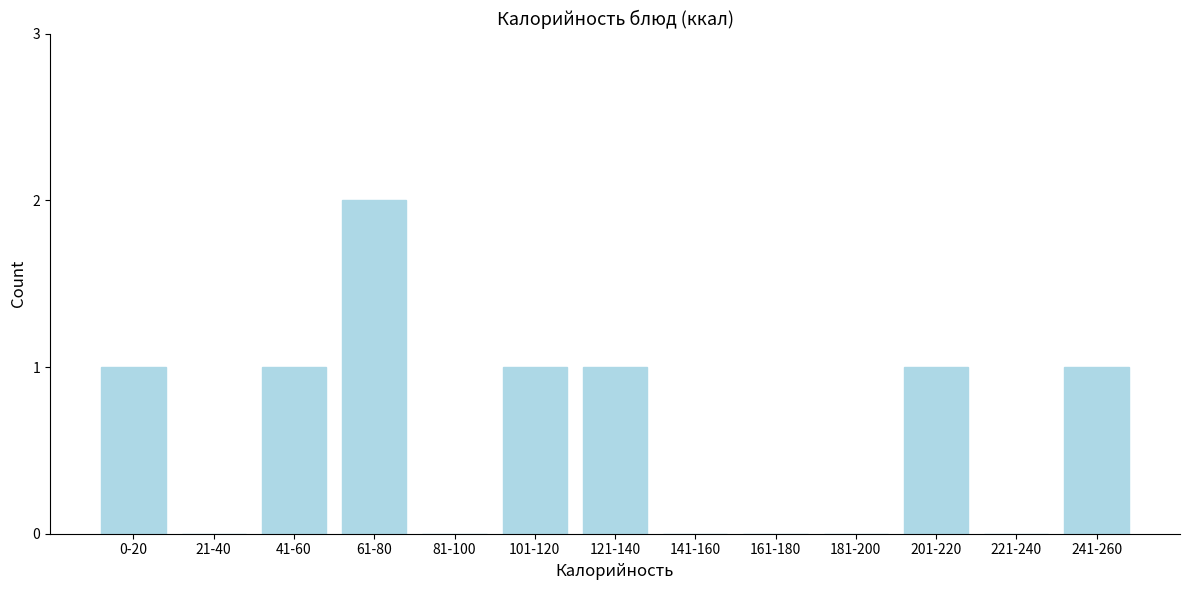

Reading left to right, extract all data points from this chart.

0-20=1	21-40=0	41-60=1	61-80=2	81-100=0	101-120=1	121-140=1	141-160=0	161-180=0	181-200=0	201-220=1	221-240=0	241-260=1